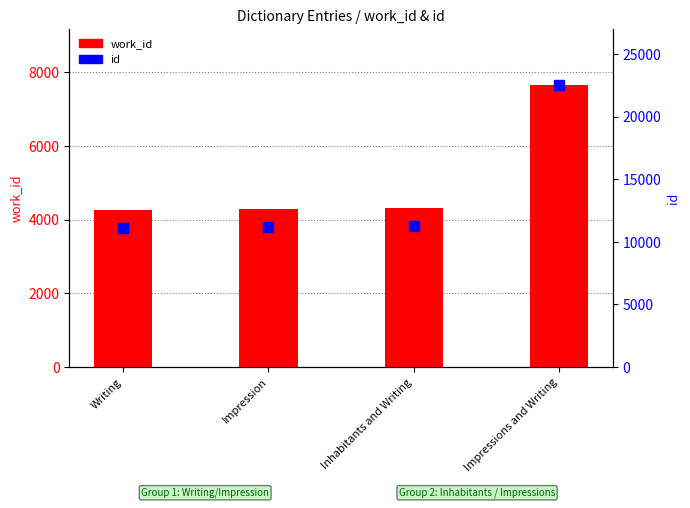

Does the chart contain stacked bars?

No